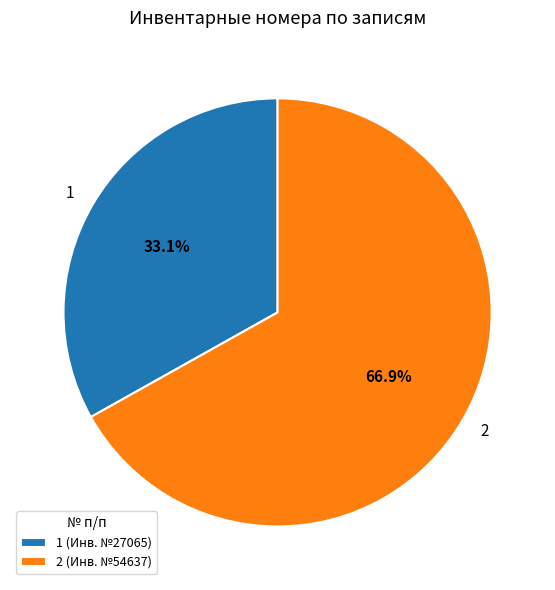

To the nearest percent, what portion does 2 represent?

67%